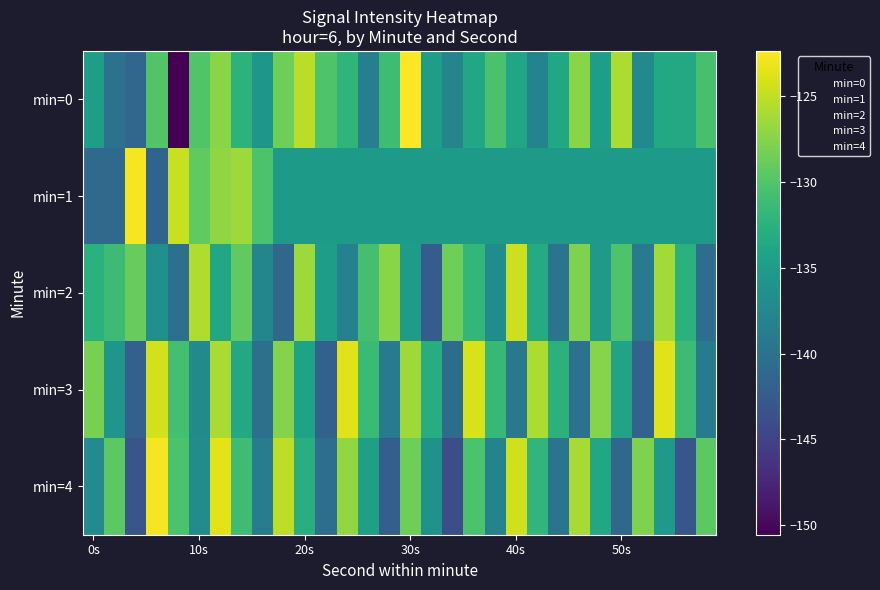

Count the number of data series in this chart.

5